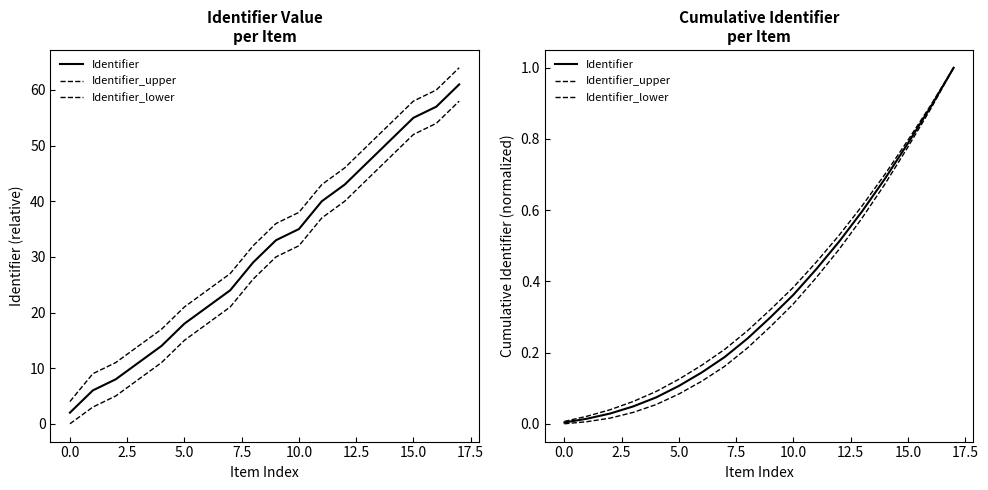

What is the average value of the Identifier_lower series?

0.3